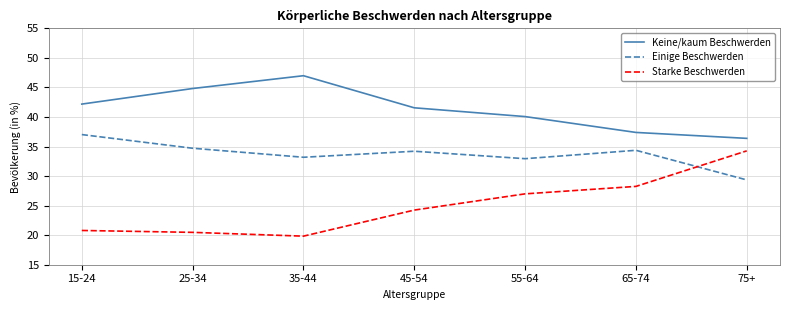

Is it true that Keine/kaum Beschwerden equals 42.2 at 15-24?

True